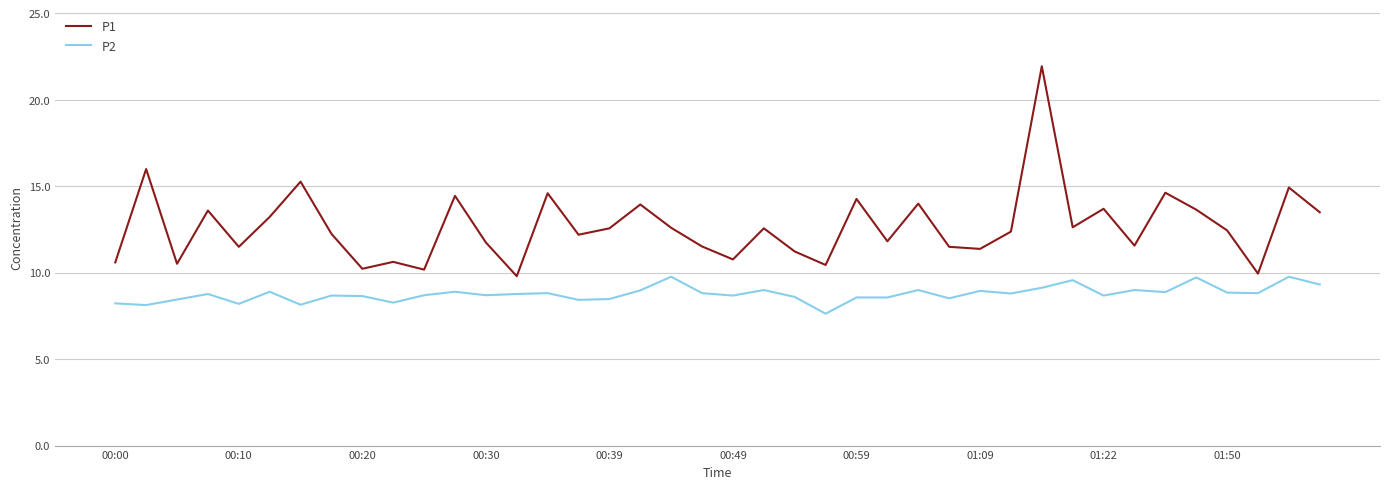

What is the minimum value shown in the chart?

7.6